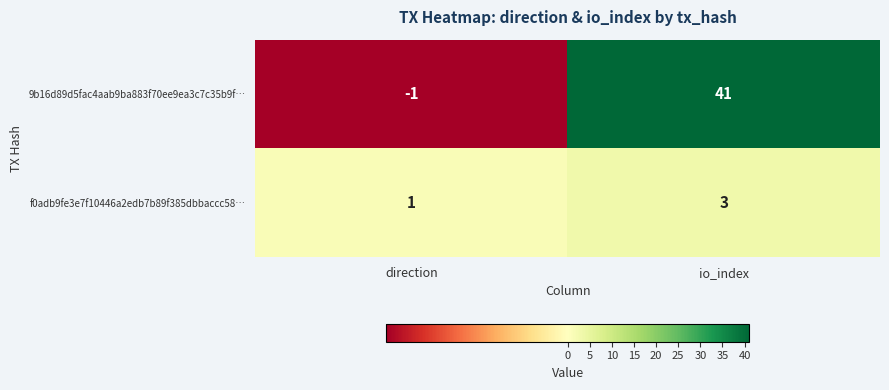

At which label is f0adb9fe3e7f10446a2edb7b89f385dbbaccc58… closest to 2?

direction